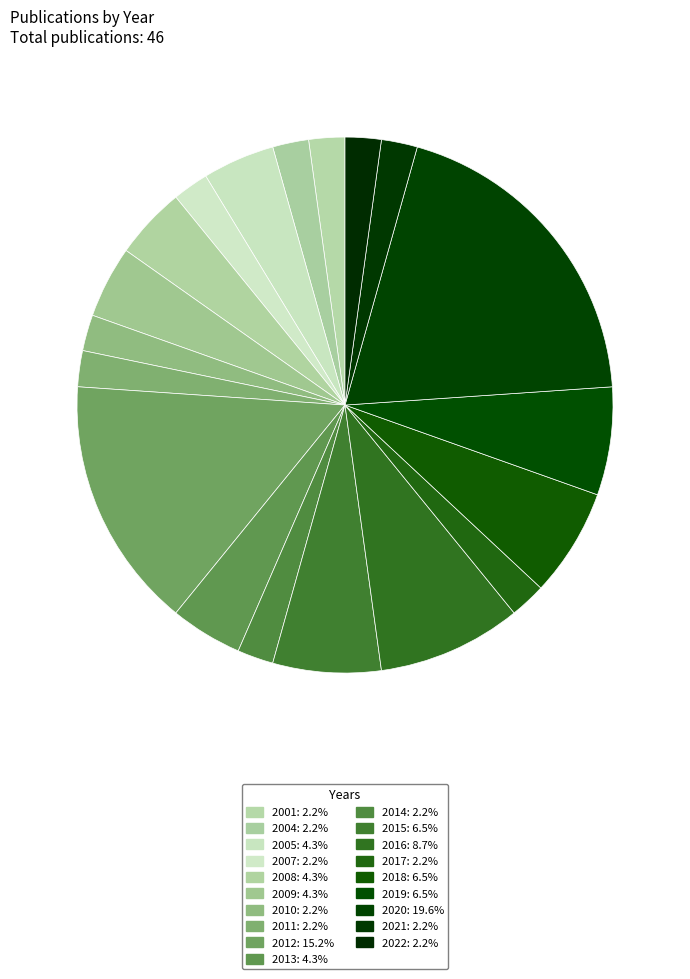

Does 2013 represent more than half of the total?

No